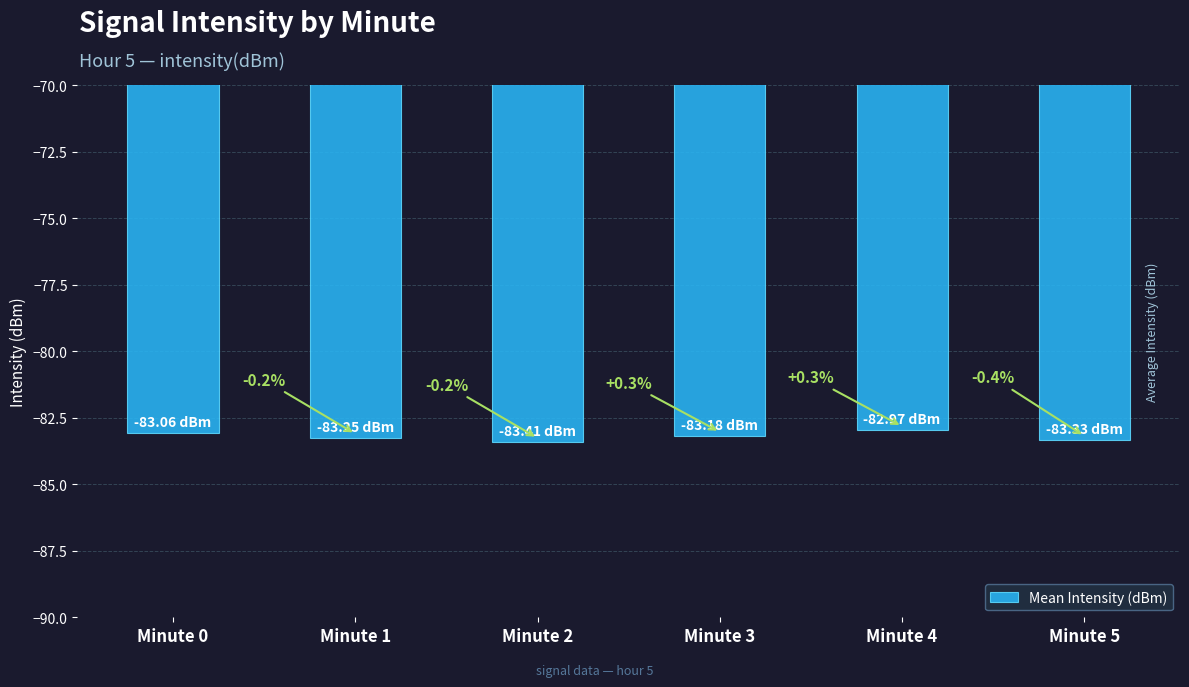

What is the change in value from Minute 0 to Minute 1?

-0.2